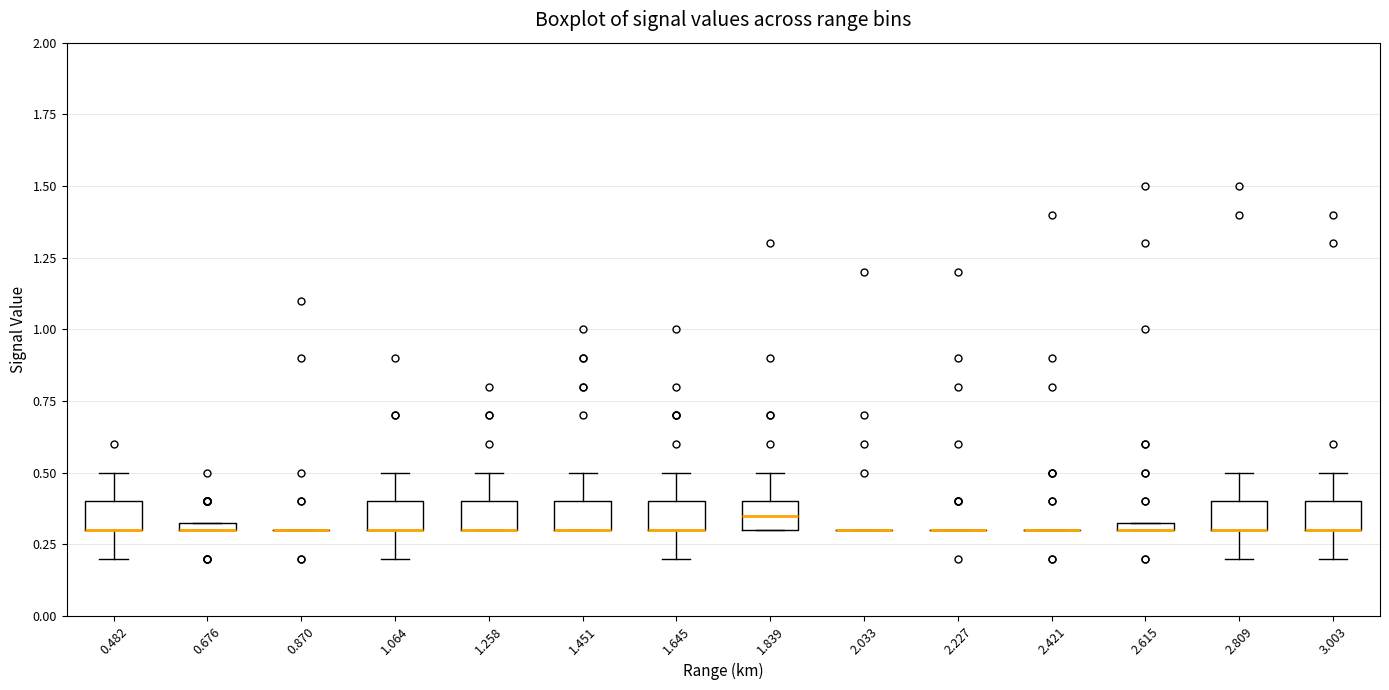

Where is the upper edge of the box at x = 1.064 on the y-axis? The values are not printed on the chart, so give them approximately, as read against the axis.

0.40